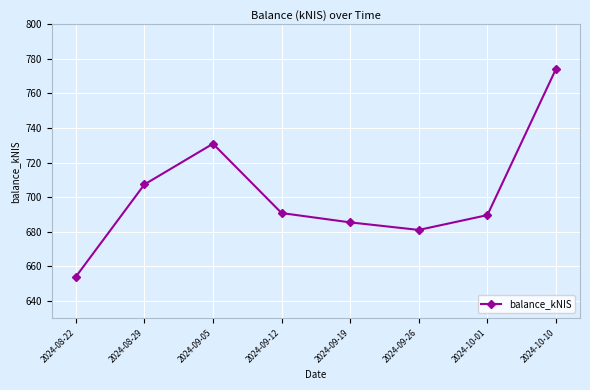

What is the ratio of the value at 2024-09-26 to the value at 2024-09-19?

1.0